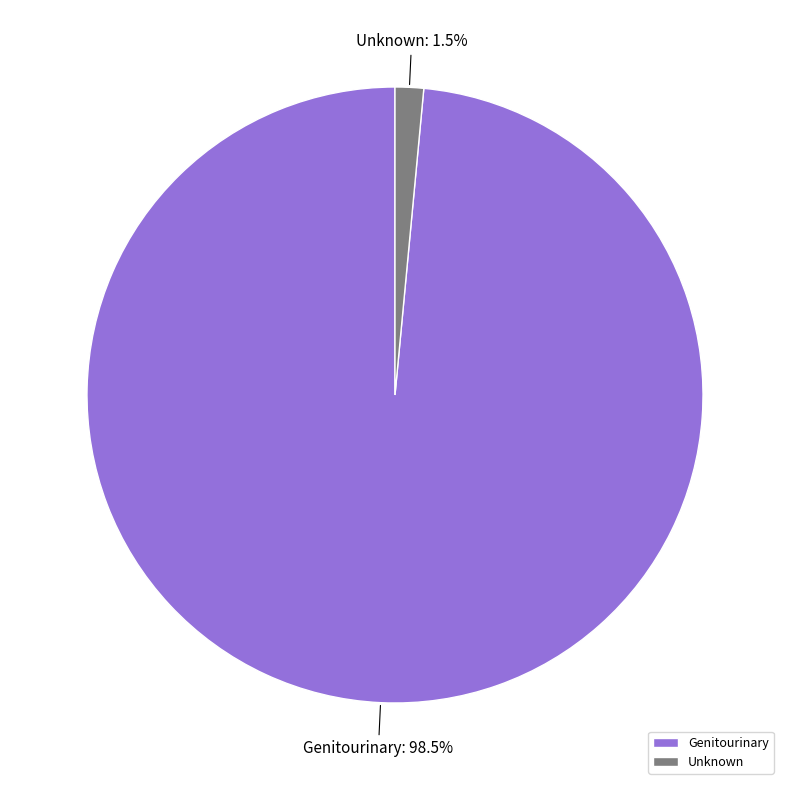

To the nearest percent, what is the difference between the largest and smallest slice percentages?

97%